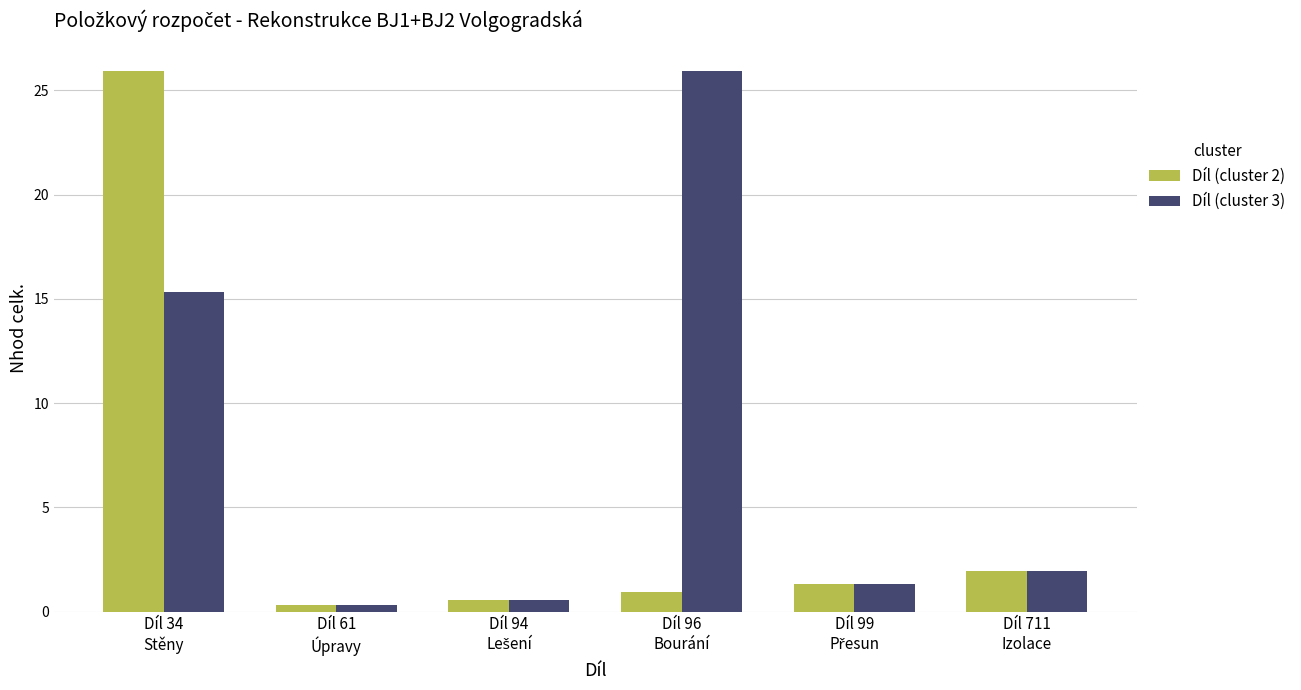

The Díl (cluster 3) series shows 25.9 at Díl 96
Bourání. True or false?

True